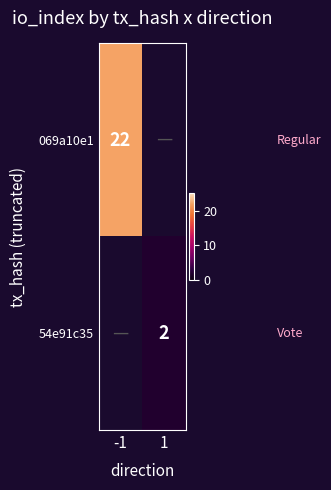

The 069a10e1 series shows 38 at -1. True or false?

False